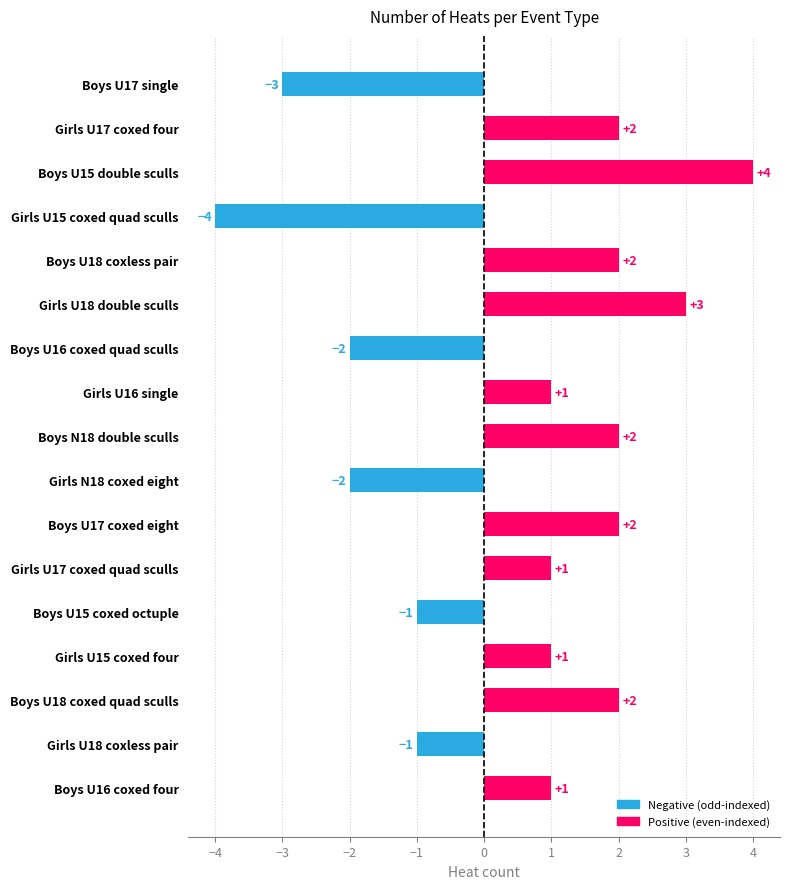

Count the values in the range -1 to 2.

11